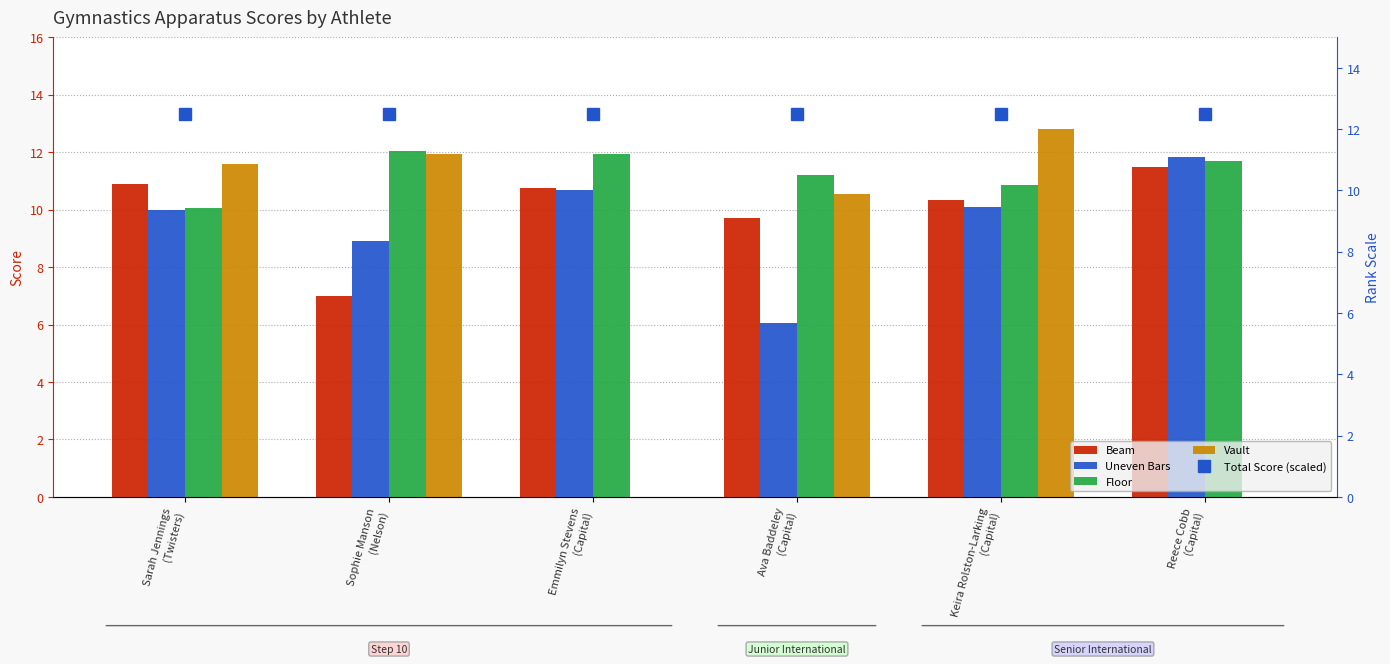

Reading left to right, what are all the values shown in this chart?

Beam: Sarah Jennings
(Twisters)=10.9	Sophie Manson
(Nelson)=7.0	Emmilyn Stevens
(Capital)=10.8	Ava Baddeley
(Capital)=9.7	Keira Rolston-Larking
(Capital)=10.3	Reece Cobb
(Capital)=11.5
Uneven Bars: Sarah Jennings
(Twisters)=10.0	Sophie Manson
(Nelson)=8.9	Emmilyn Stevens
(Capital)=10.7	Ava Baddeley
(Capital)=6.0	Keira Rolston-Larking
(Capital)=10.1	Reece Cobb
(Capital)=11.8
Floor: Sarah Jennings
(Twisters)=10.1	Sophie Manson
(Nelson)=12.1	Emmilyn Stevens
(Capital)=11.9	Ava Baddeley
(Capital)=11.2	Keira Rolston-Larking
(Capital)=10.8	Reece Cobb
(Capital)=11.7
Vault: Sarah Jennings
(Twisters)=11.6	Sophie Manson
(Nelson)=11.9	Emmilyn Stevens
(Capital)=0.0	Ava Baddeley
(Capital)=10.6	Keira Rolston-Larking
(Capital)=12.8	Reece Cobb
(Capital)=0.0
Total Score (scaled): Sarah Jennings
(Twisters)=12.5	Sophie Manson
(Nelson)=12.5	Emmilyn Stevens
(Capital)=12.5	Ava Baddeley
(Capital)=12.5	Keira Rolston-Larking
(Capital)=12.5	Reece Cobb
(Capital)=12.5